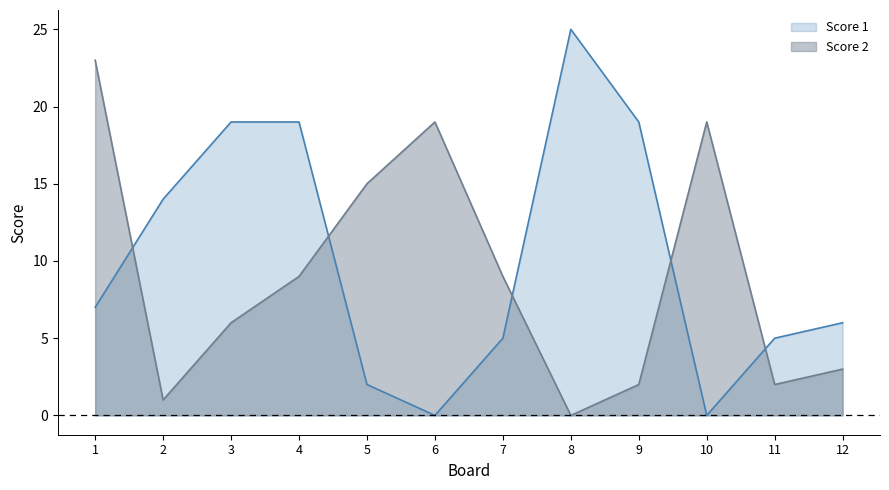

Where does the Score 1 series first go above 7?

2